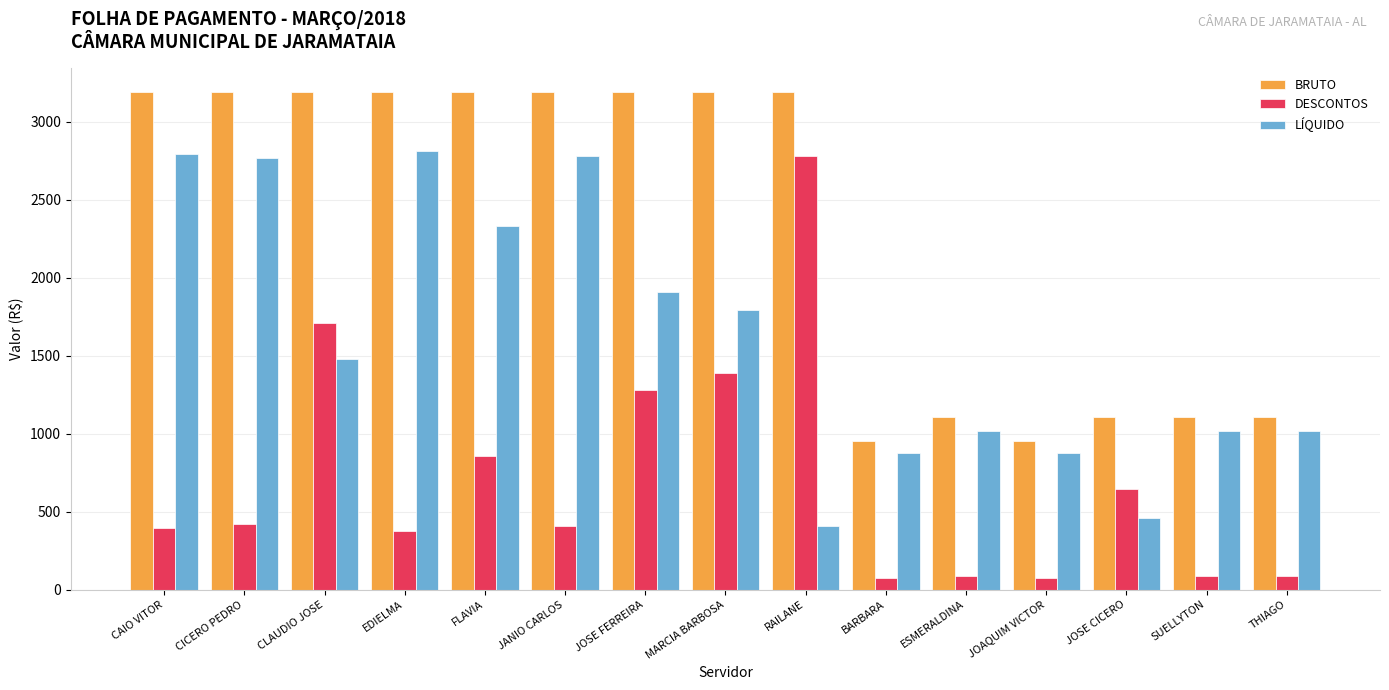

Which series has the largest range (max minus min)?

DESCONTOS